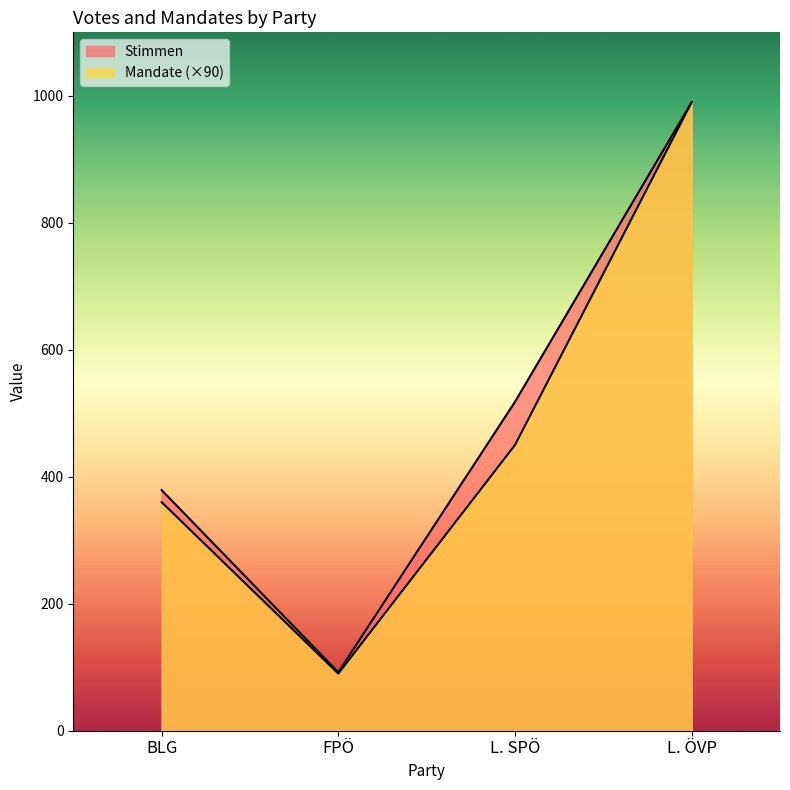

List the series in order of their overall mean, lowest first.

Mandate, Stimmen